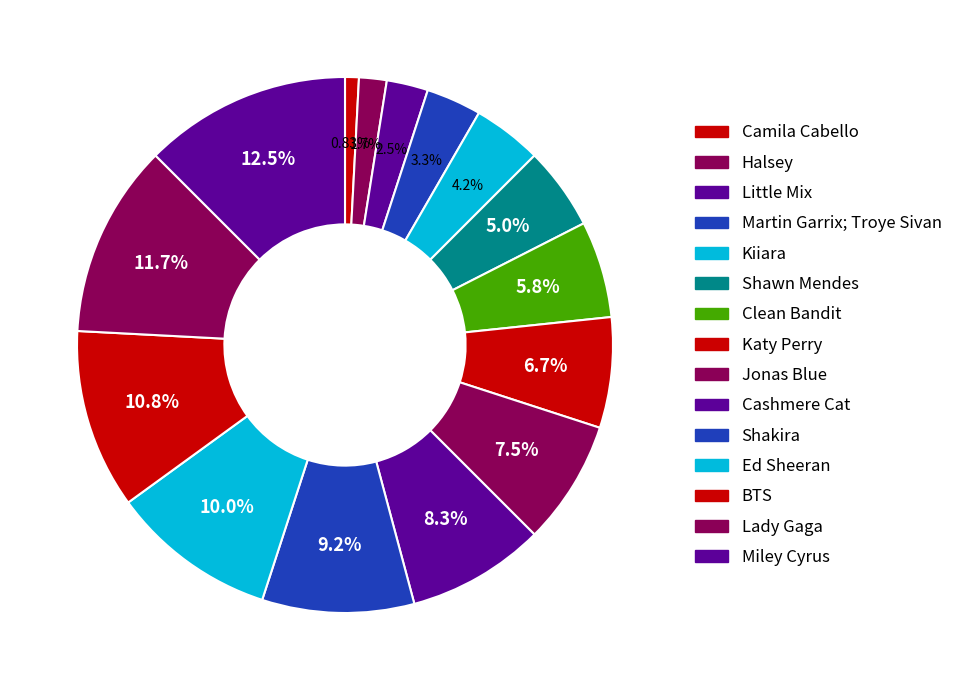

To the nearest percent, what portion does Camila Cabello represent?

1%